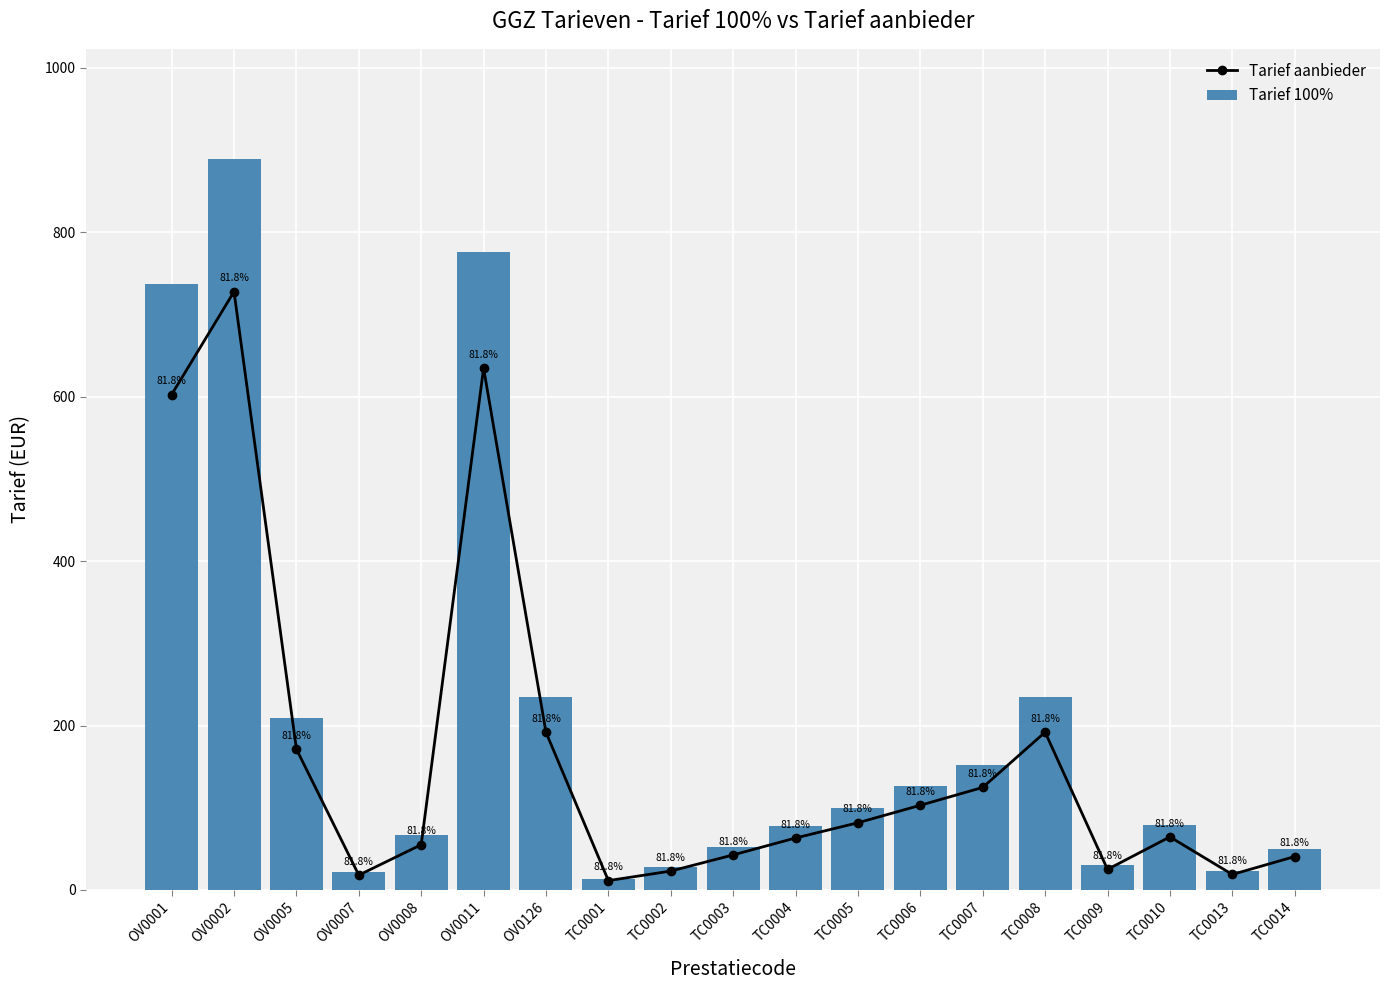

Is it true that Tarief 100% equals 597.7 at OV0002?

False